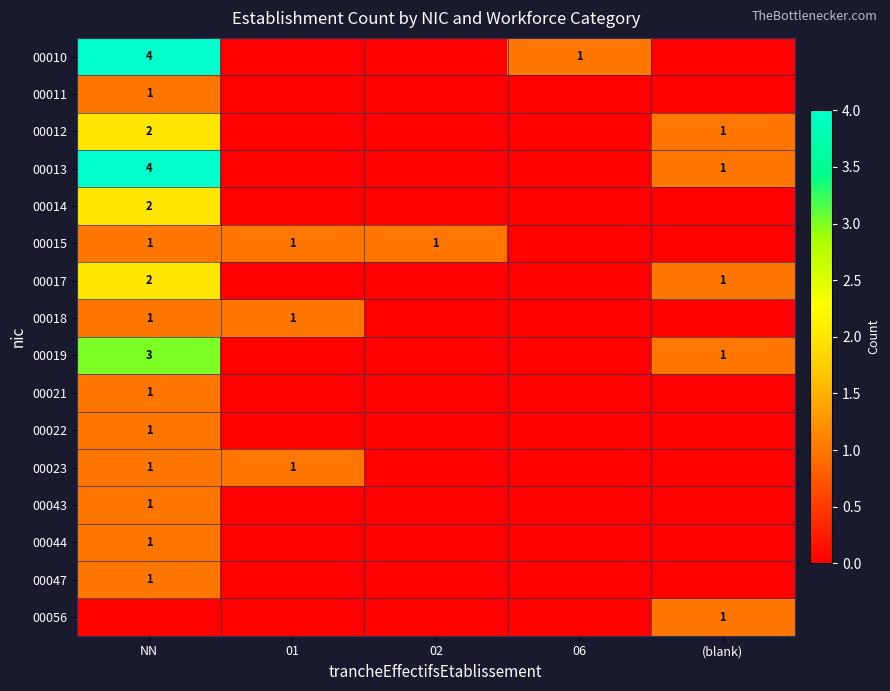

Is it true that 00012 equals 0 at NN?

False